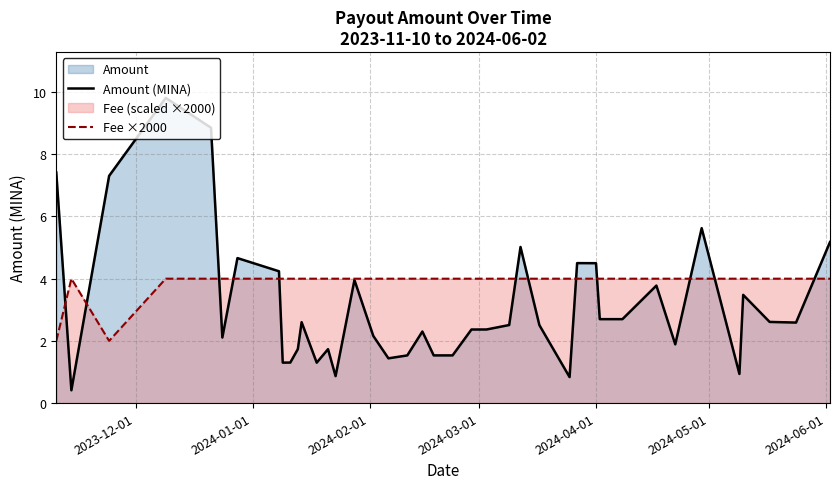

Which series has the widest spread of values?

Amount (MINA)